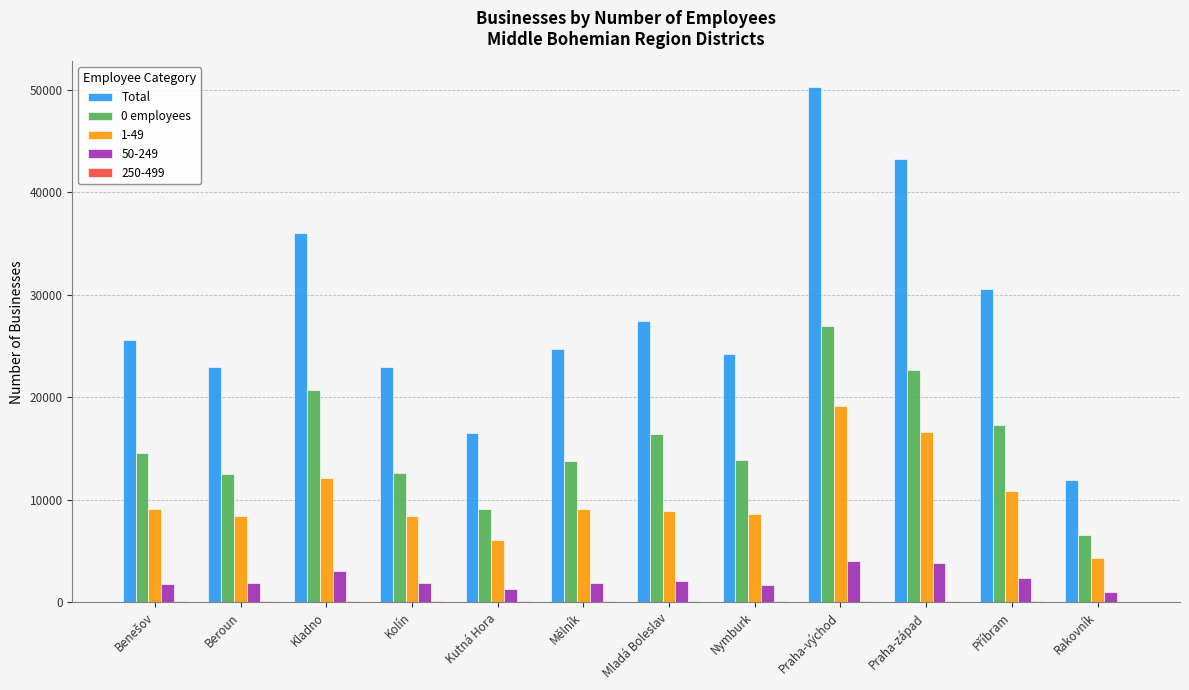

At which category is the sum across all series the highest?

Praha-východ